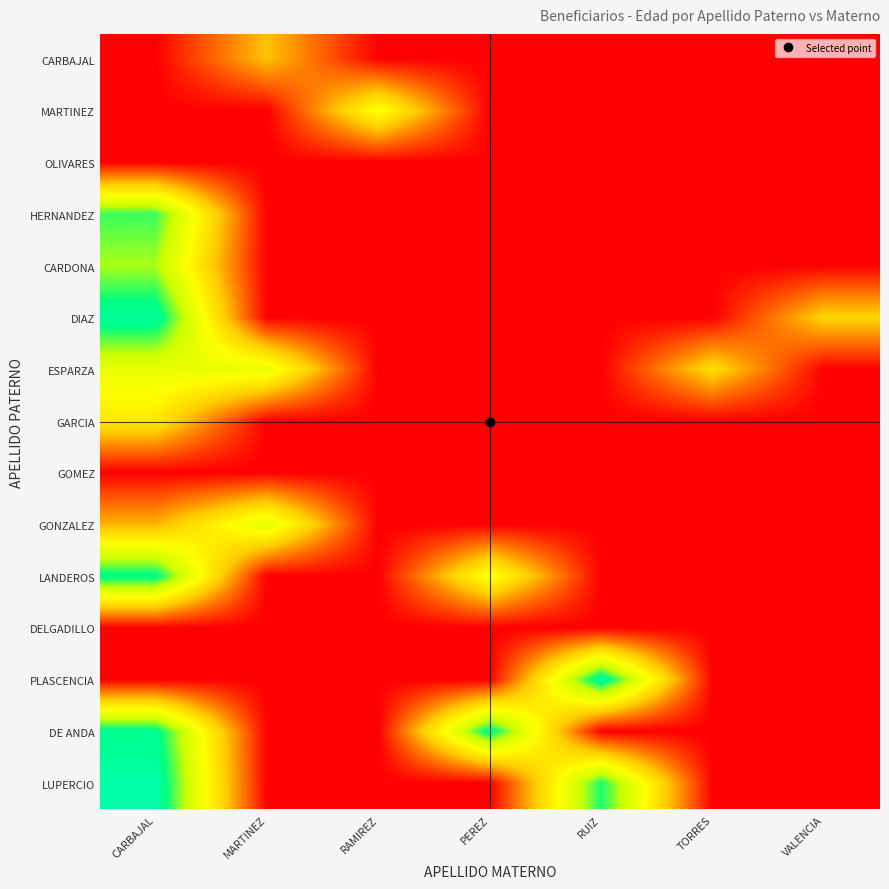

At which category is the sum across all series the highest?

CARBAJAL